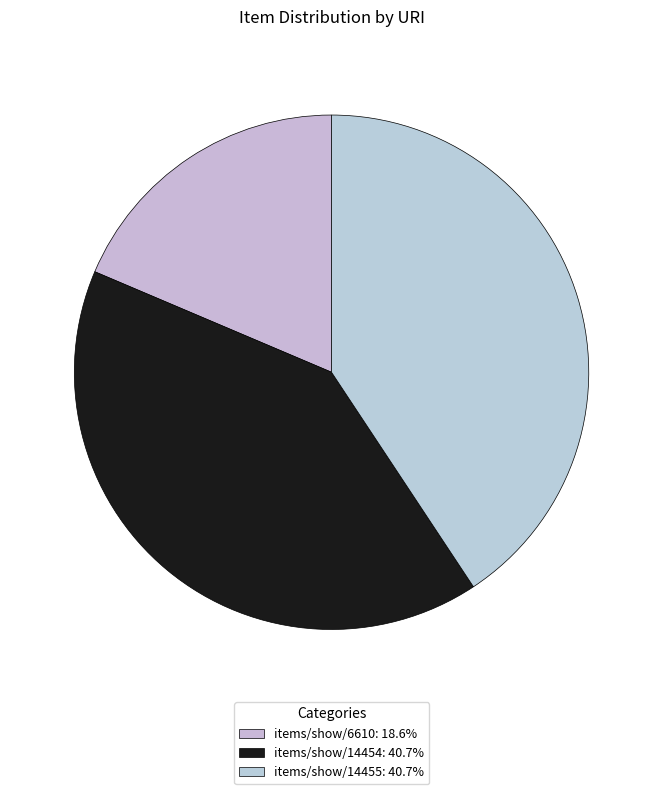

Does items/show/14455 account for over 50% of the chart?

No